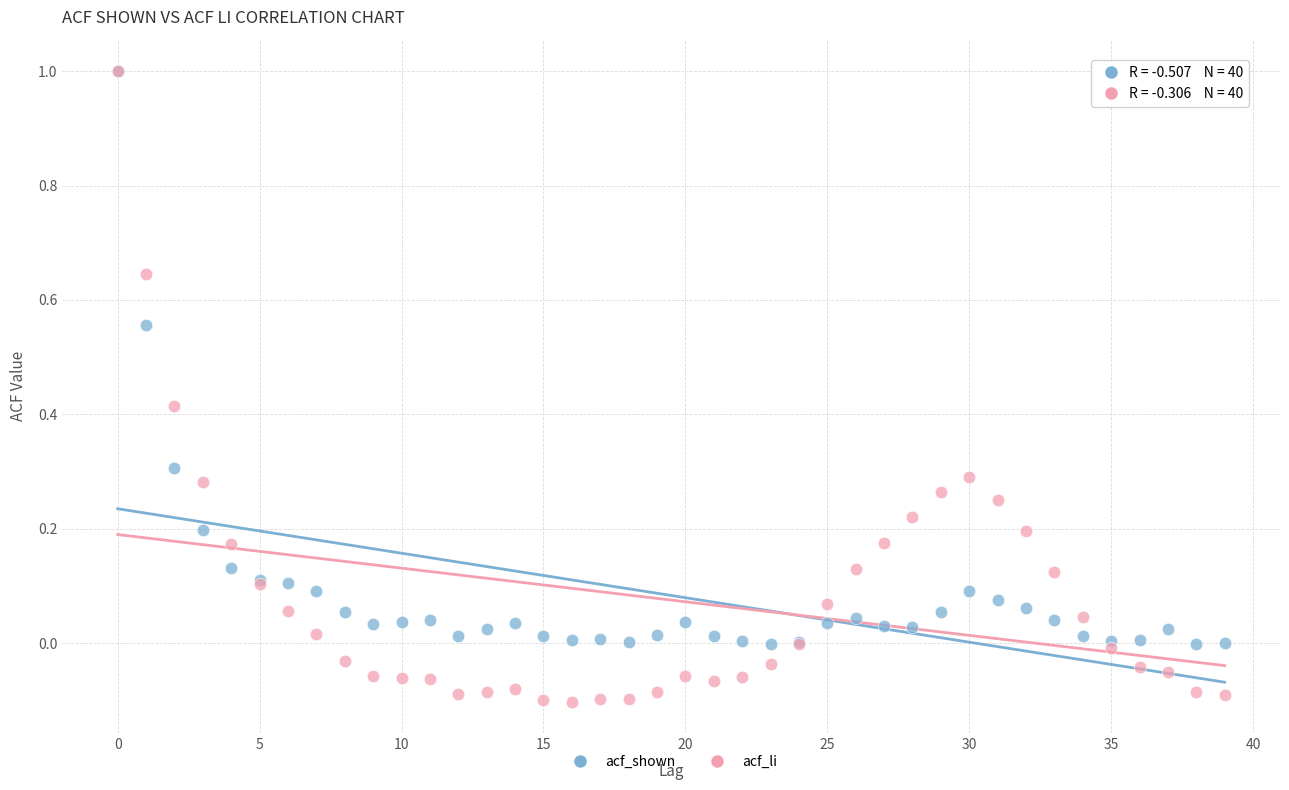

What are all the series names shown in the legend?

acf_shown, acf_li